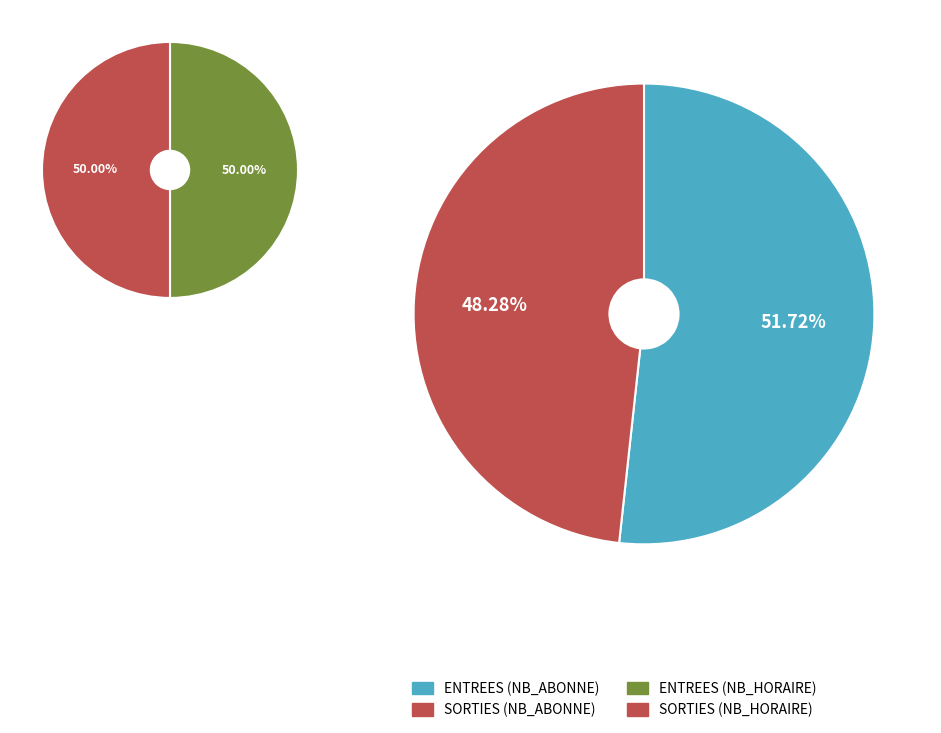

To the nearest percent, what is the combined percentage of ENTREES and SORTIES?

100%